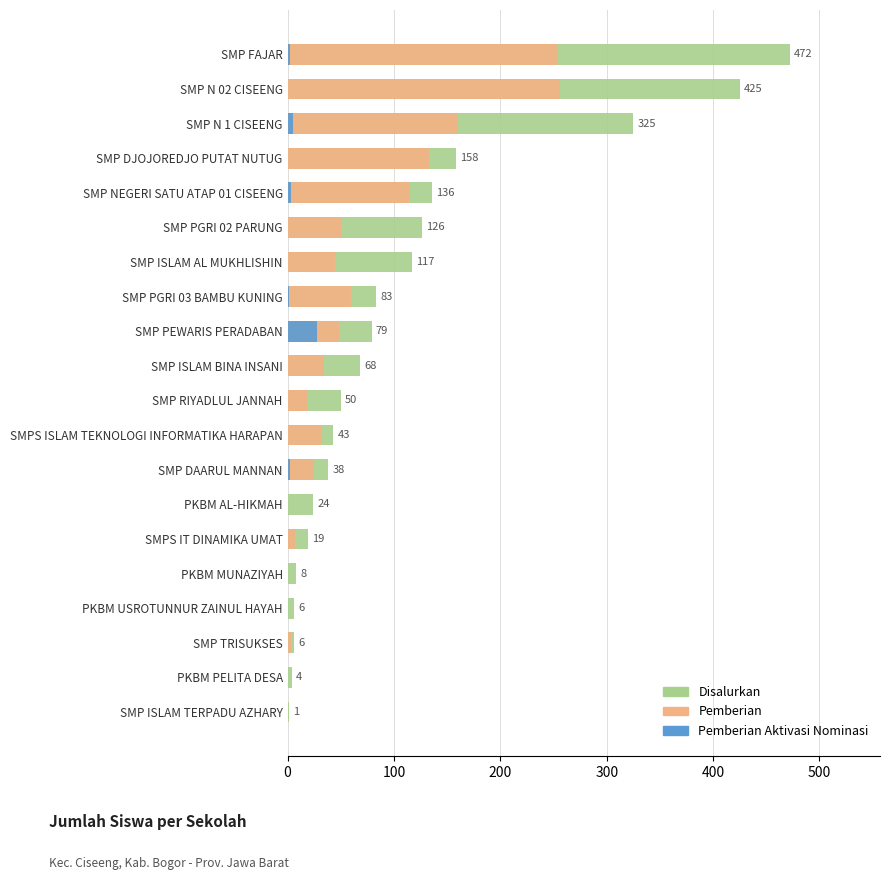

How many bars are there in each group?

3